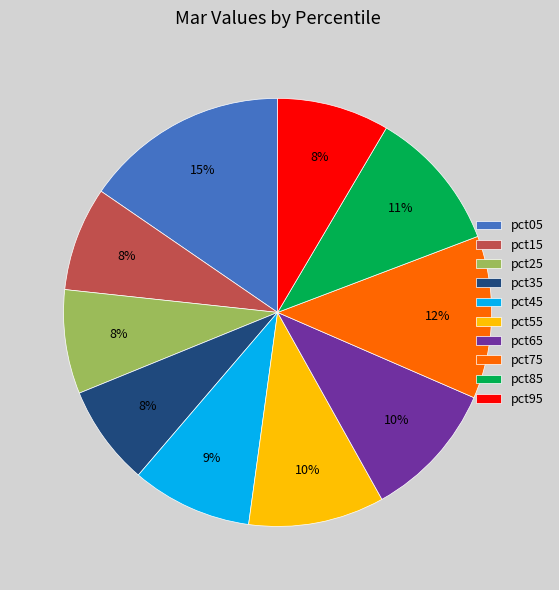

To the nearest percent, what percentage of the pie is pct05?

15%